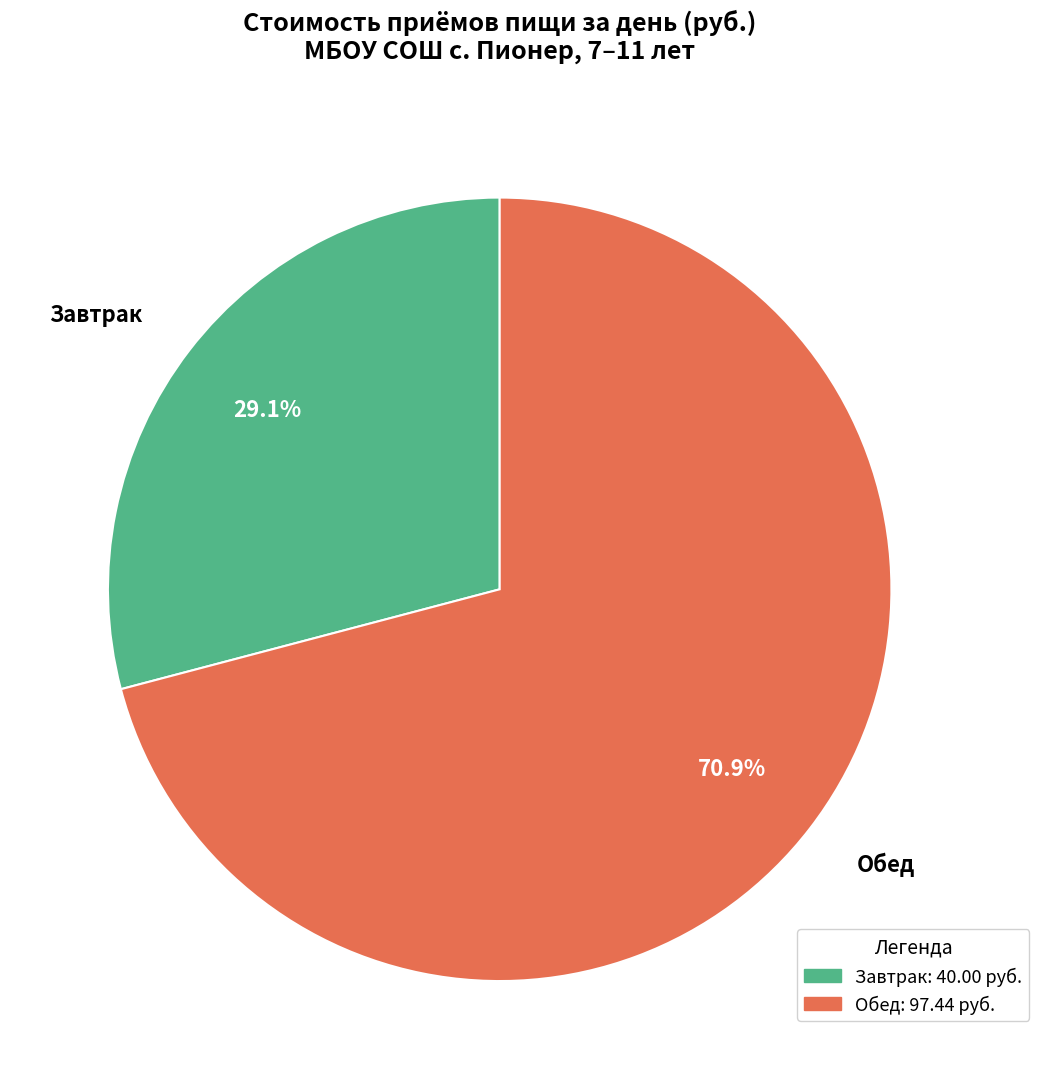

Is Завтрак the majority of the pie?

No